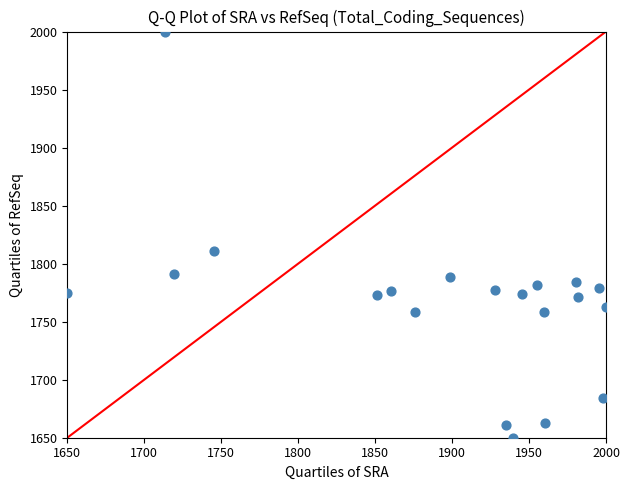

What Y value in the scatter plot is closest to 1825?

1811.1